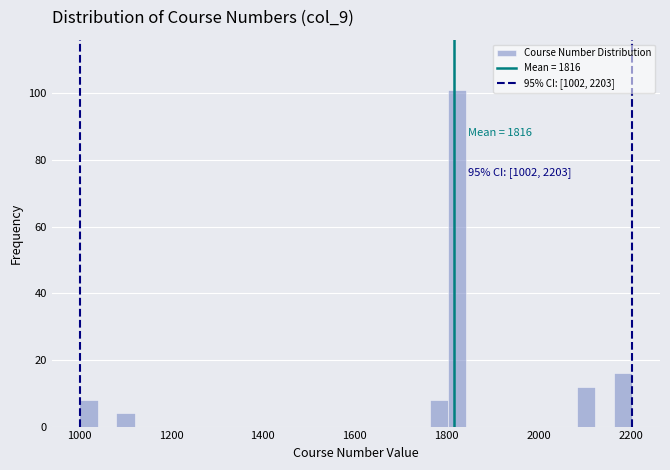

Read against the x-axis, roughly where is the centre of the tallest bar?

1820